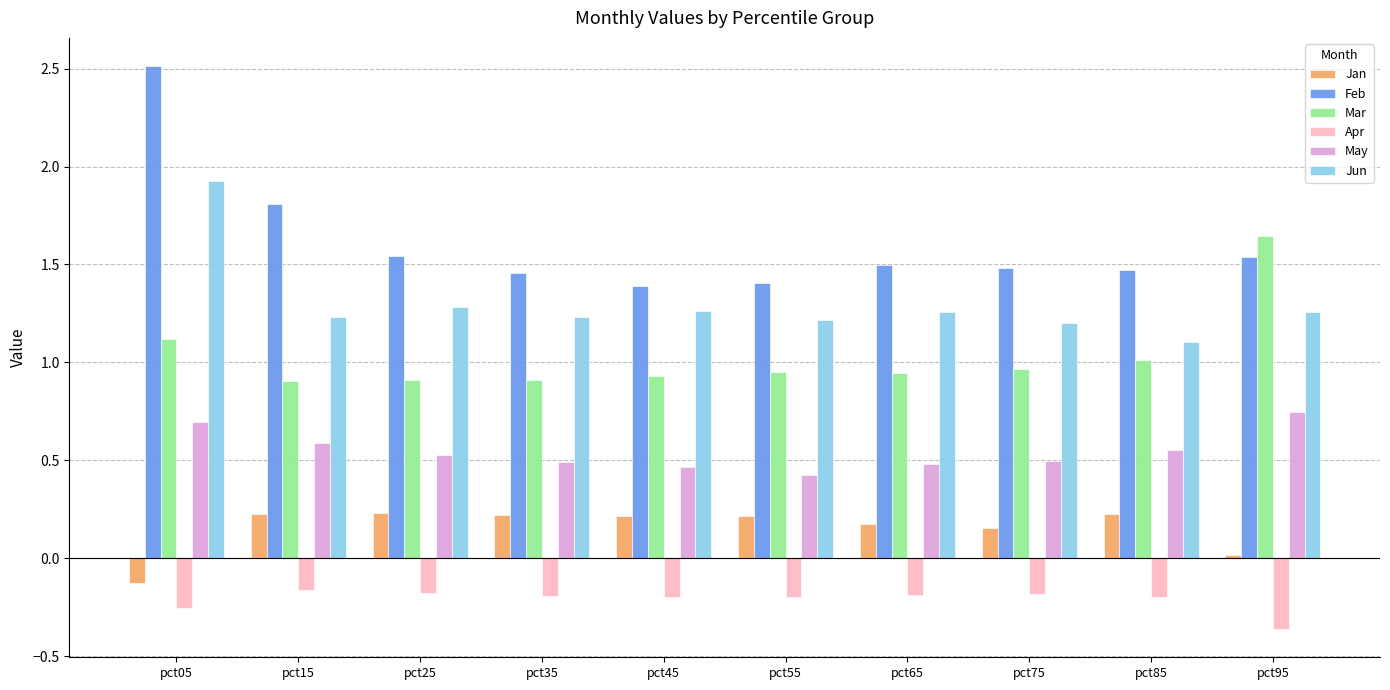

At which category does the chart reach its minimum across all series?

pct95